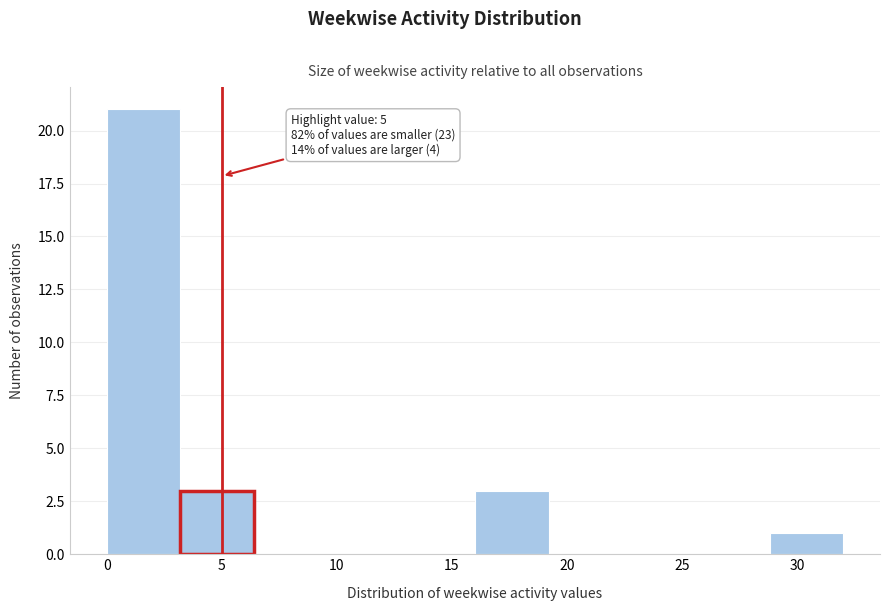

Which range on the x-axis has the tallest bar?

0.0 to 3.2